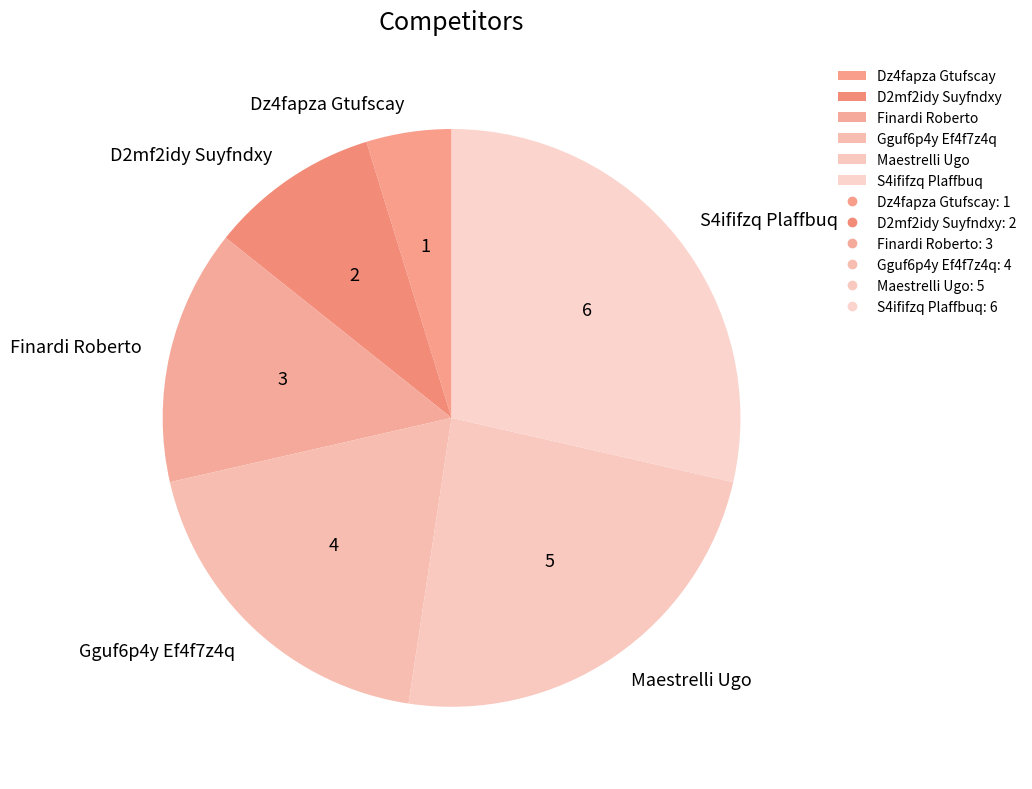

How many slices are in this pie chart?

6